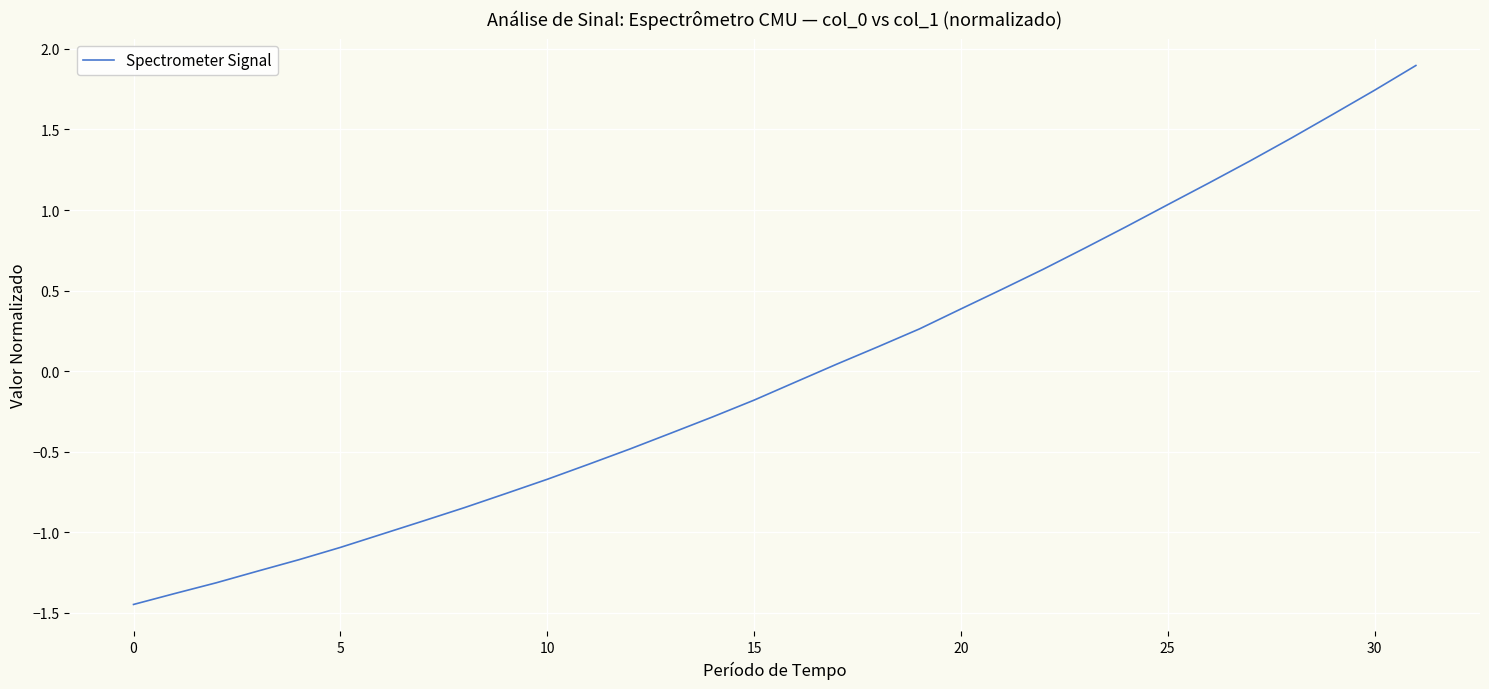

Does the chart display data point markers on the line(s)?

No